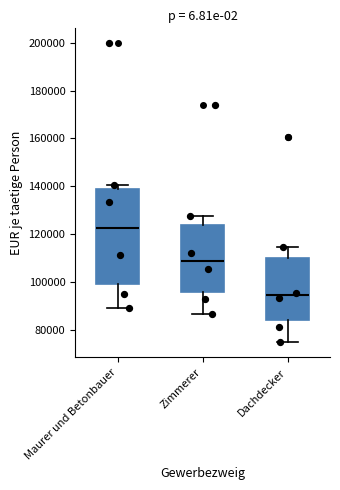

Which box's median line is the lowest?

Dachdecker